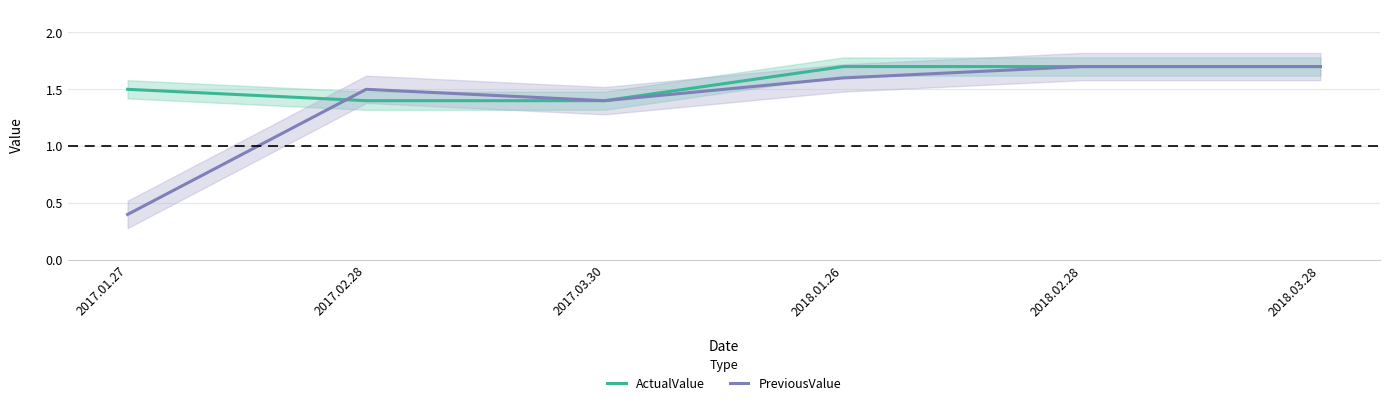

At 2017.02.28, list the series in order from smallest to largest.

ActualValue, PreviousValue